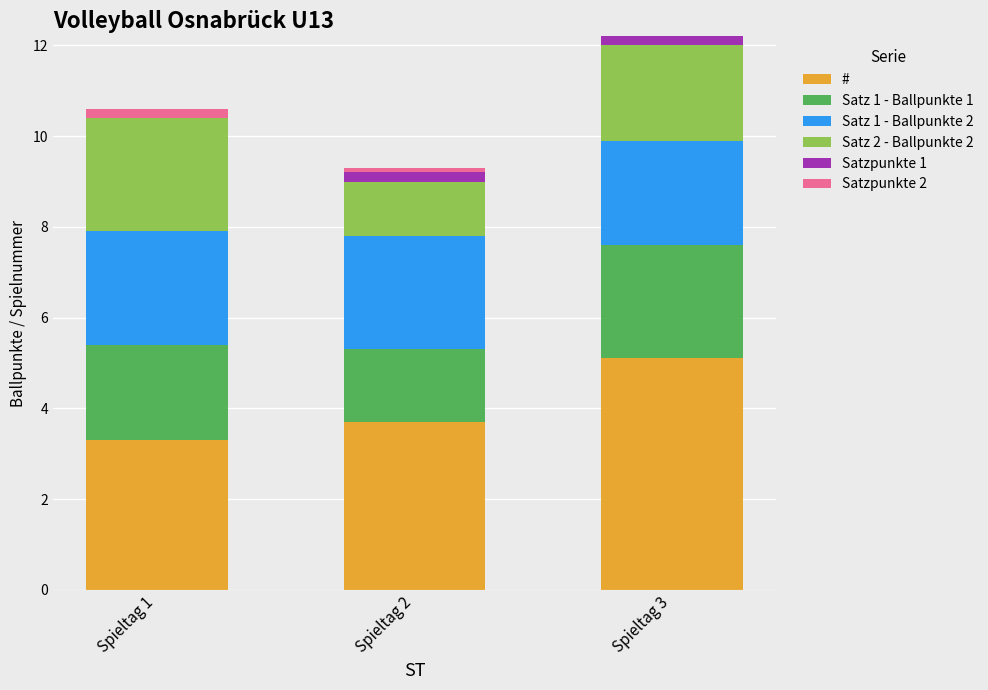

The # series shows 5.9 at Spieltag 1. True or false?

False